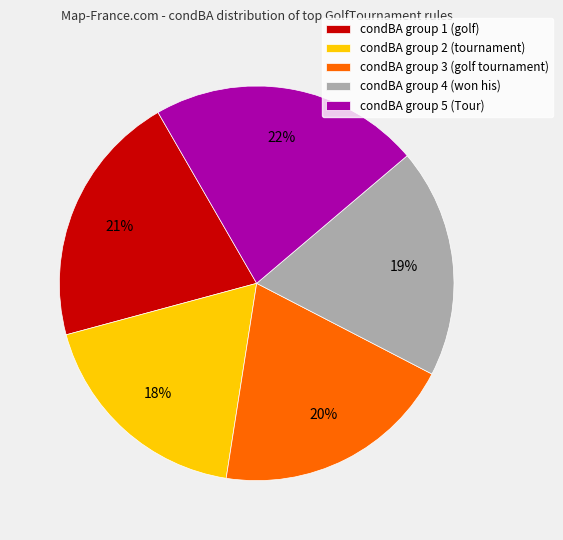

Count the number of slices in the pie.

5